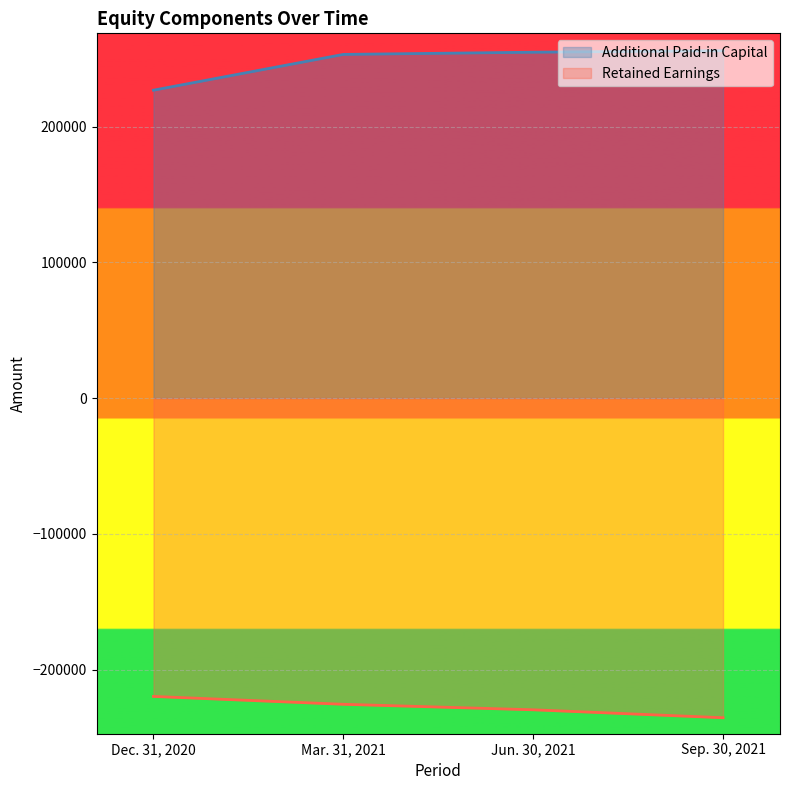

True or false: Additional Paid-in Capital and Retained Earnings cross at least once.

False